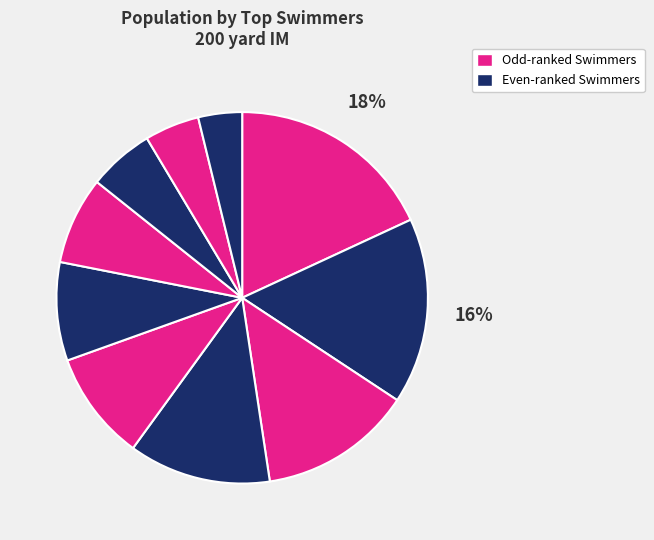

How many slices are in this pie chart?

10